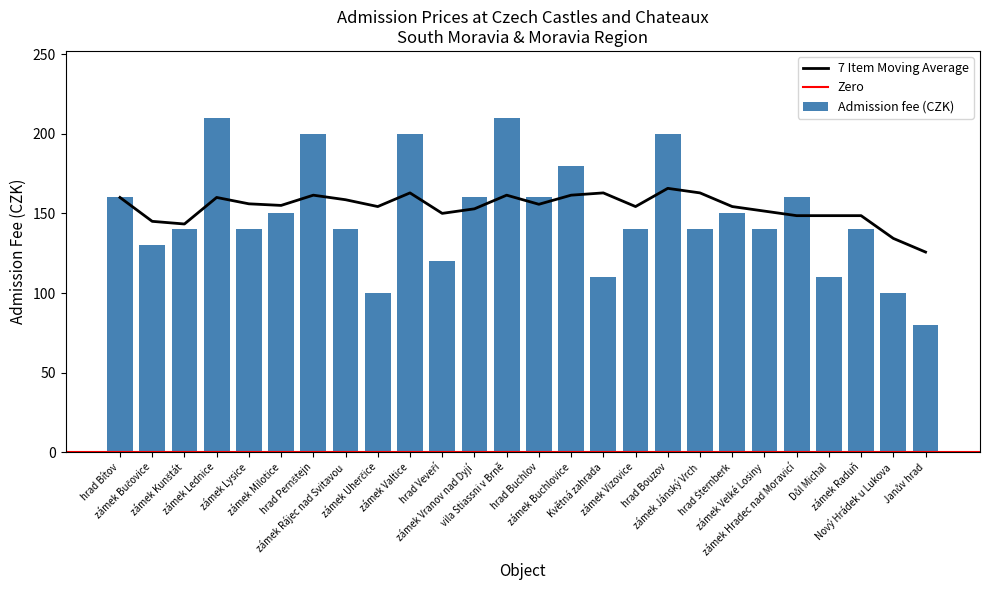

What is the label of the 5th bar from the right?

zámek Hradec nad Moravicí